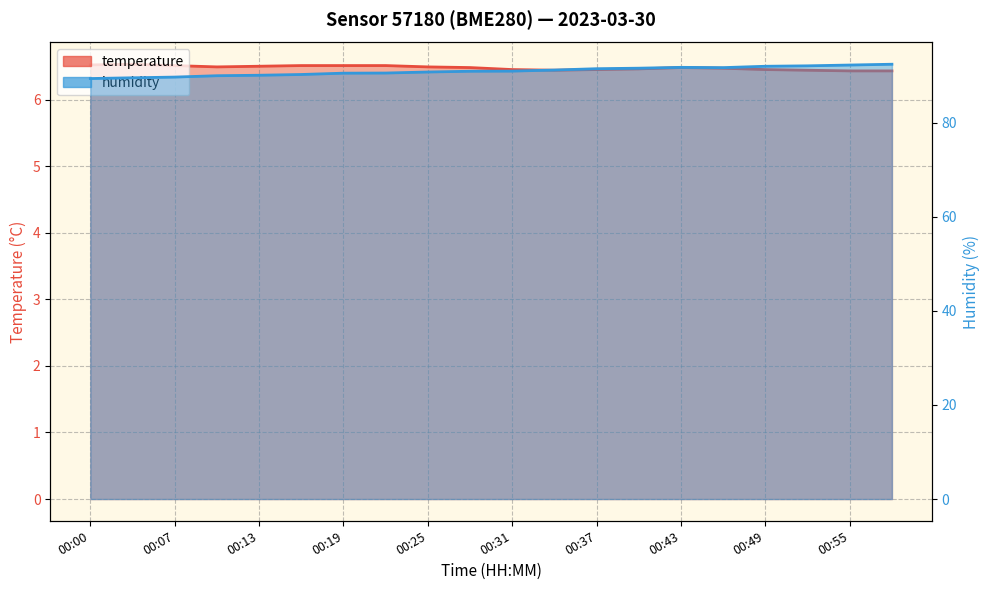

True or false: temperature has a value of 2.6 at 00:16.

False